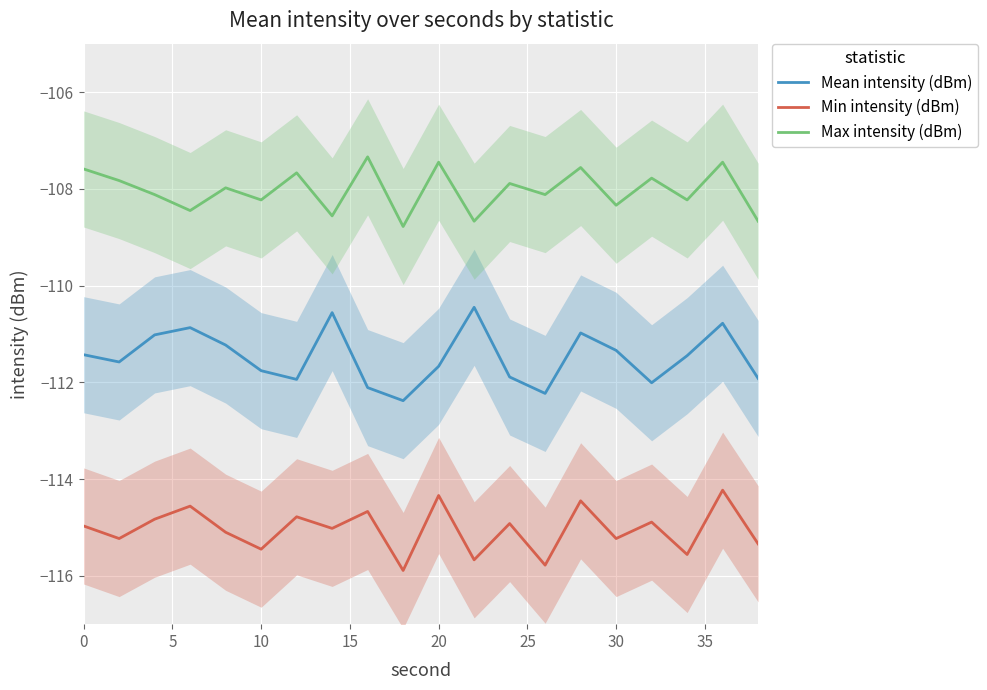

Reading right to left, what are all the values shown in this chart?

Mean intensity (dBm): -111.9	-110.8	-111.5	-112.0	-111.3	-111.0	-112.2	-111.9	-110.5	-111.7	-112.4	-112.1	-110.6	-111.9	-111.8	-111.2	-110.9	-111.0	-111.6	-111.4
Min intensity (dBm): -115.3	-114.2	-115.6	-114.9	-115.2	-114.5	-115.8	-114.9	-115.7	-114.3	-115.9	-114.7	-115.0	-114.8	-115.5	-115.1	-114.6	-114.8	-115.2	-115.0
Max intensity (dBm): -108.7	-107.5	-108.2	-107.8	-108.3	-107.6	-108.1	-107.9	-108.7	-107.5	-108.8	-107.3	-108.6	-107.7	-108.2	-108.0	-108.5	-108.1	-107.8	-107.6